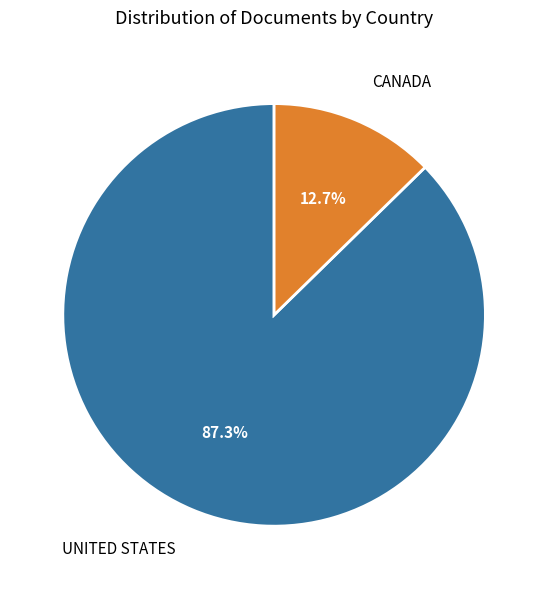

Is there a majority slice in this chart?

Yes